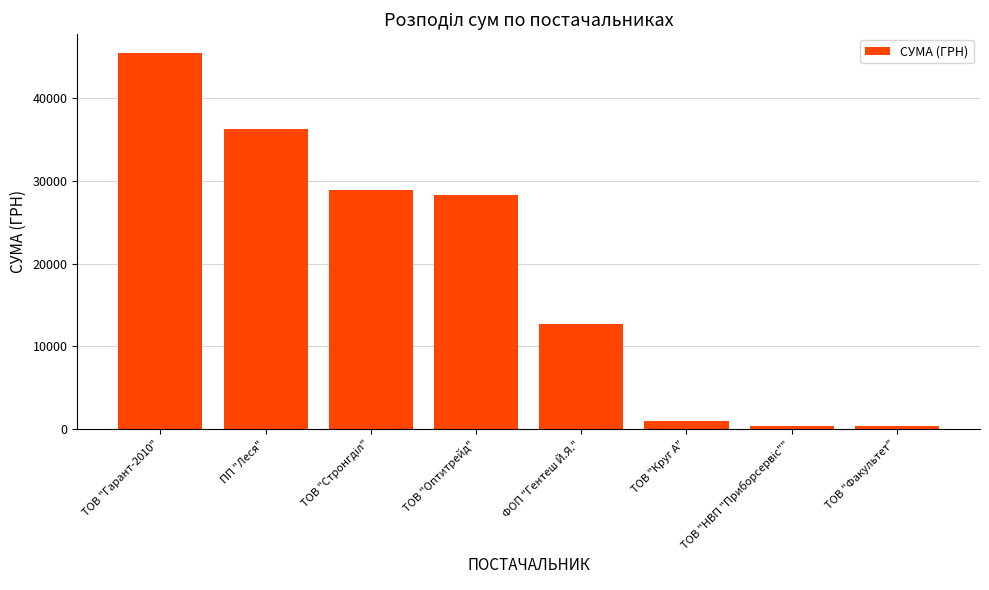

What is the value of the 2nd bar from the left?

36276.3